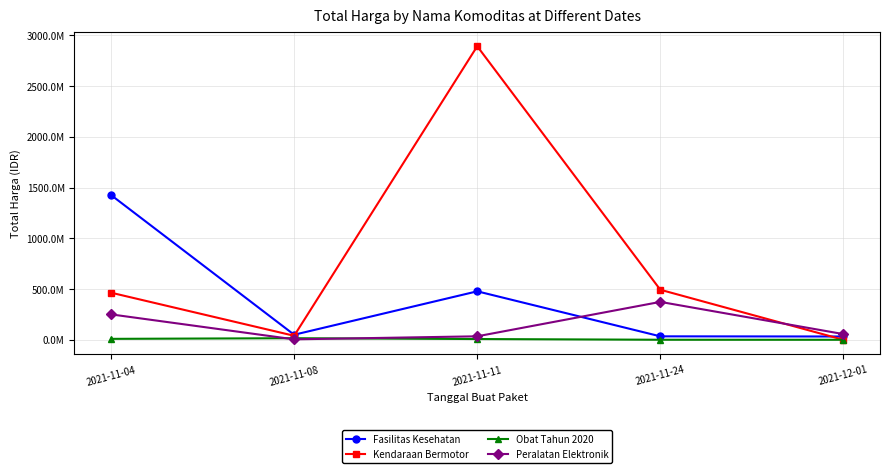

What are all the series names shown in the legend?

Fasilitas Kesehatan, Kendaraan Bermotor, Obat Tahun 2020, Peralatan Elektronik